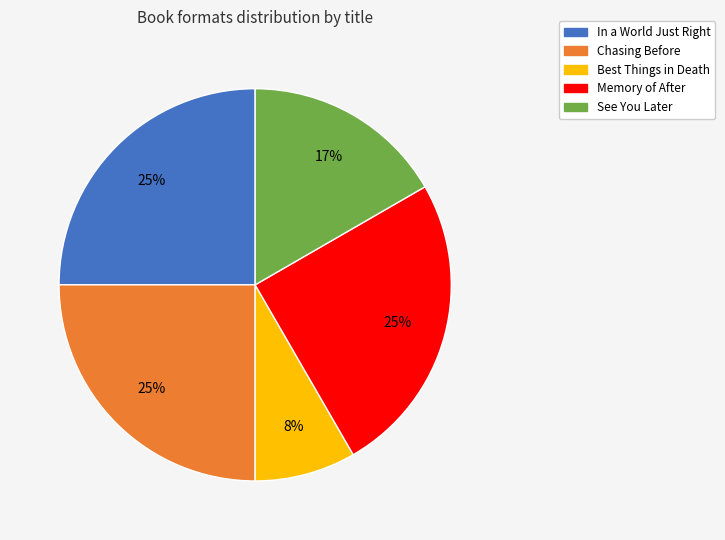

What percentage is the Memory of After slice, to the nearest percent?

25%